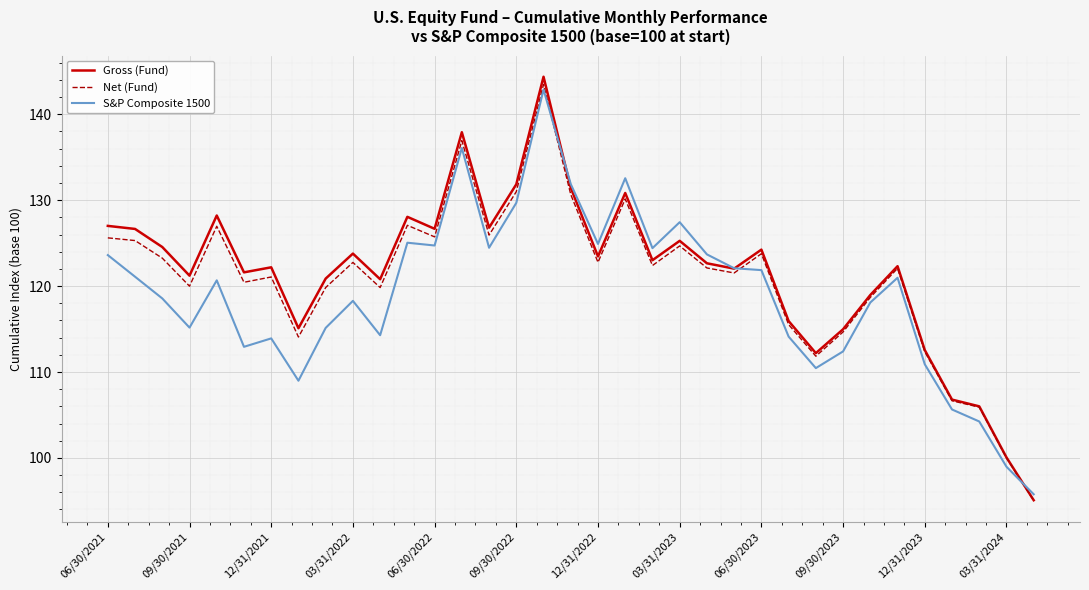

Which series has the widest spread of values?

Gross (Fund)